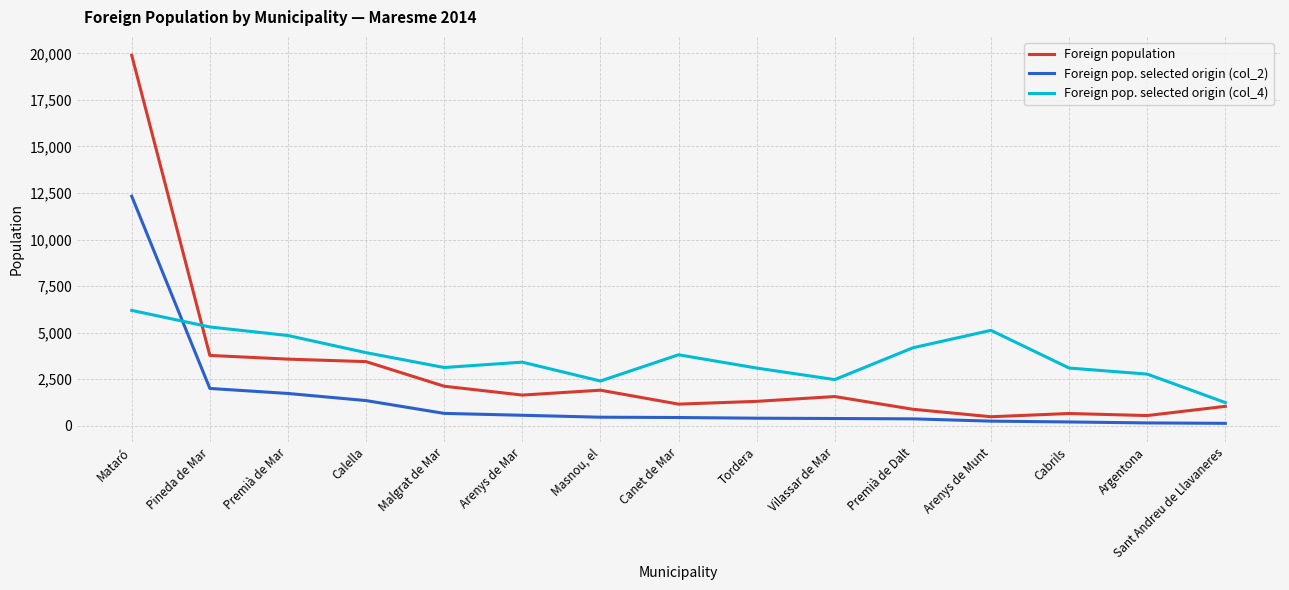

List the series in order of their overall mean, lowest first.

Foreign pop. selected origin (col_2), Foreign population, Foreign pop. selected origin (col_4)